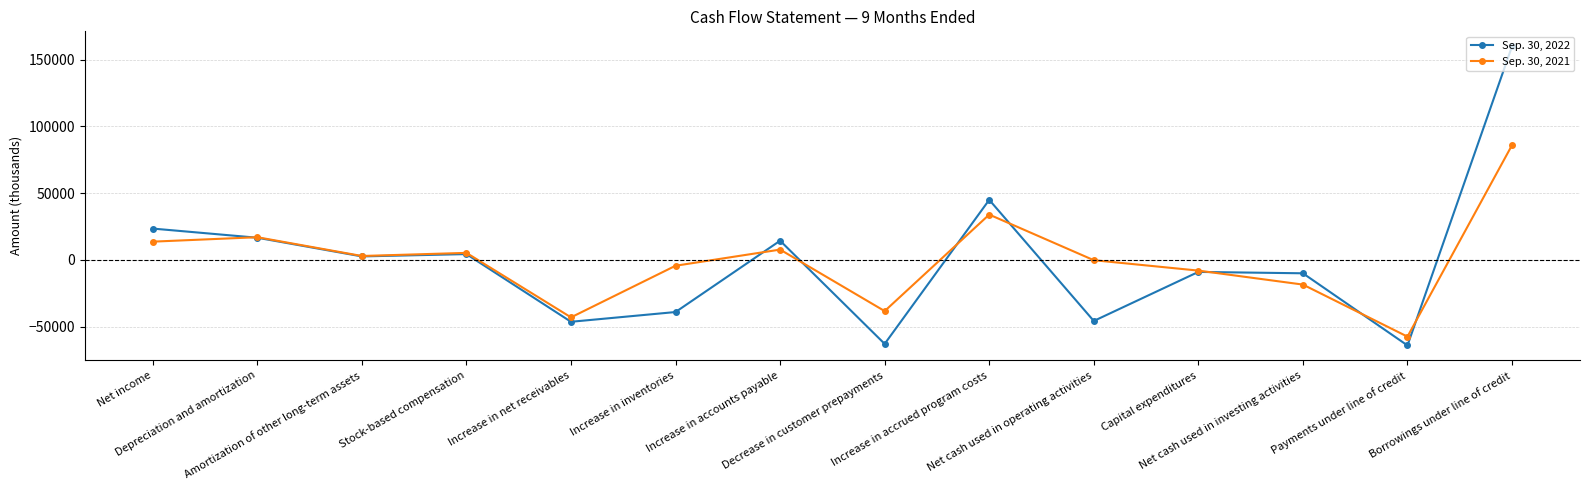

What is the lowest value of the Sep. 30, 2021 series?

-57408